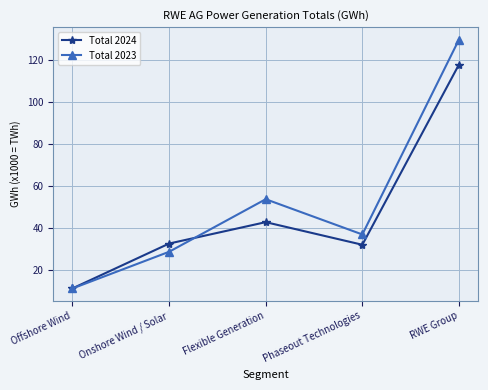

Count the number of data series in this chart.

2